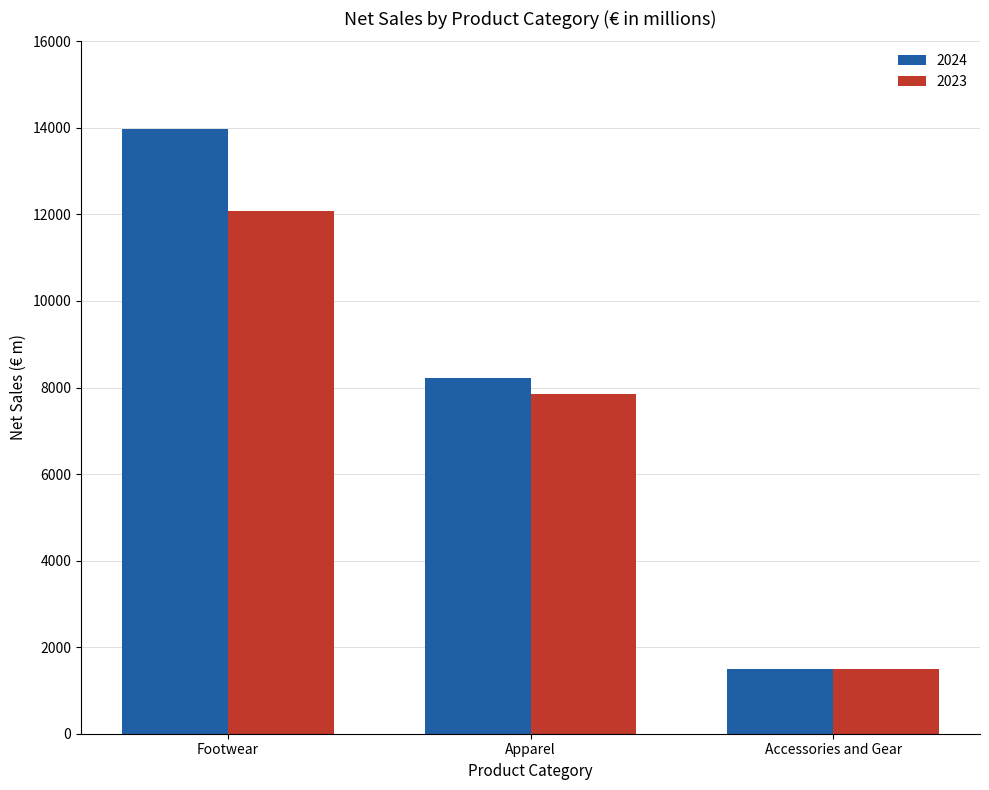

Count the number of categories in the chart.

3